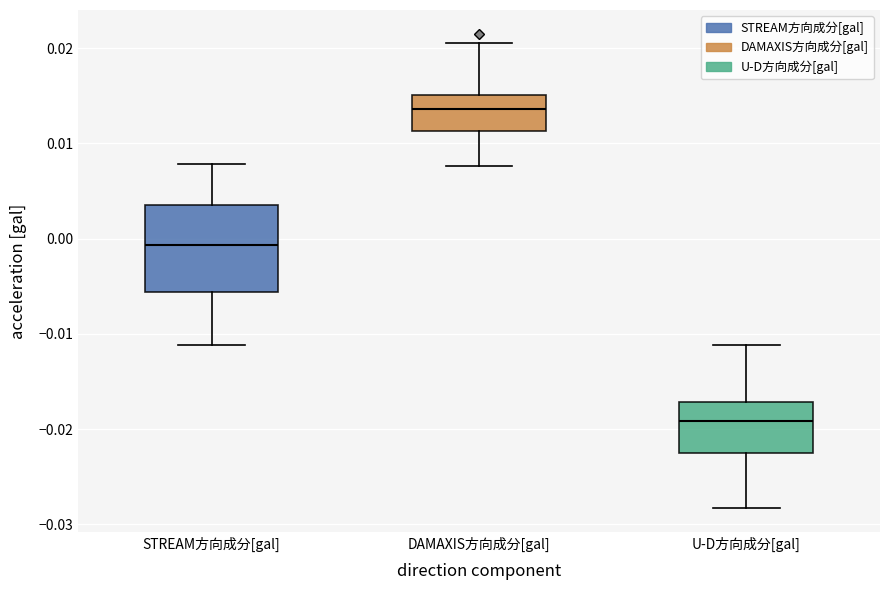

Reading left to right, read every box against the y-axis: the position of its median line, the range the box covers, and the ends of its whiskers. The values are not printed on the chart, so give them approximately, as read against the axis.

STREAM方向成分[gal]: median -0.001, box -0.006 to 0.003, whiskers -0.011 to 0.008
DAMAXIS方向成分[gal]: median 0.014, box 0.011 to 0.015, whiskers 0.008 to 0.021
U-D方向成分[gal]: median -0.019, box -0.023 to -0.017, whiskers -0.028 to -0.011